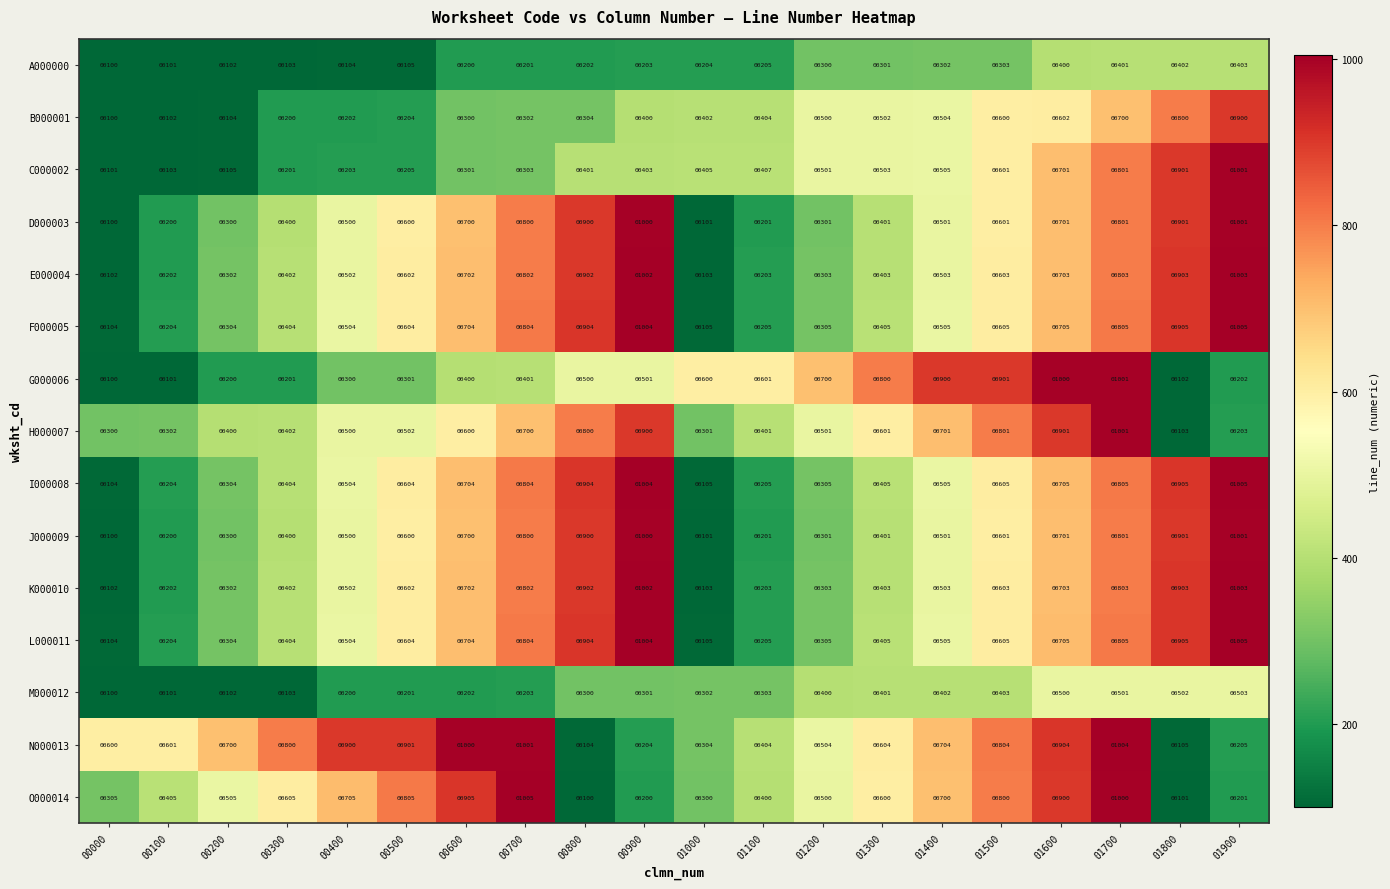

What is the total value across all series at 00200?

4334